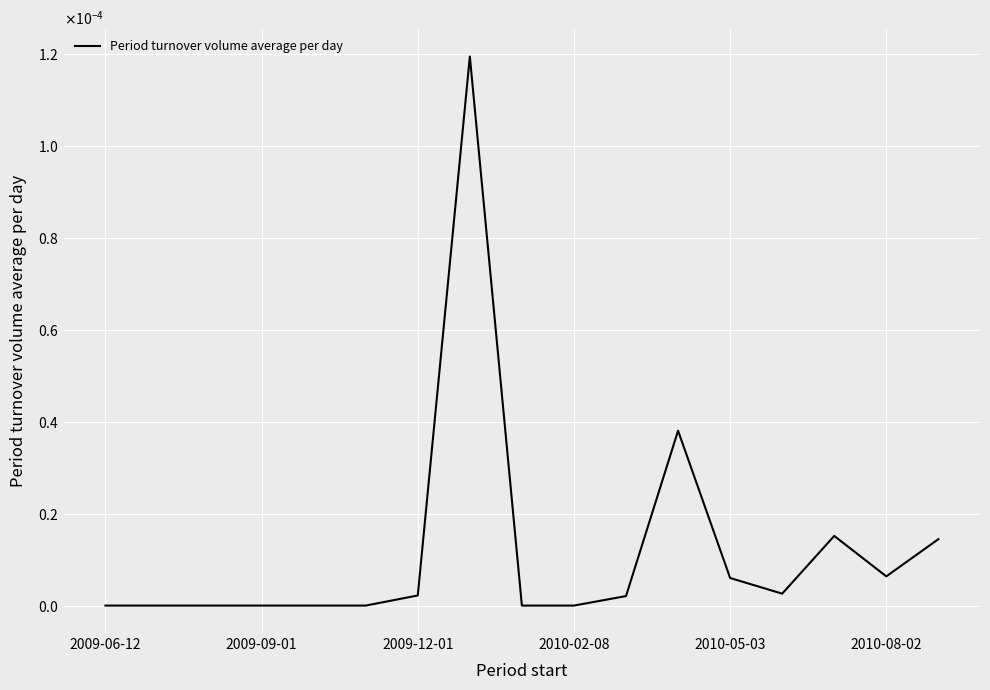

Does the chart display data point markers on the line(s)?

No